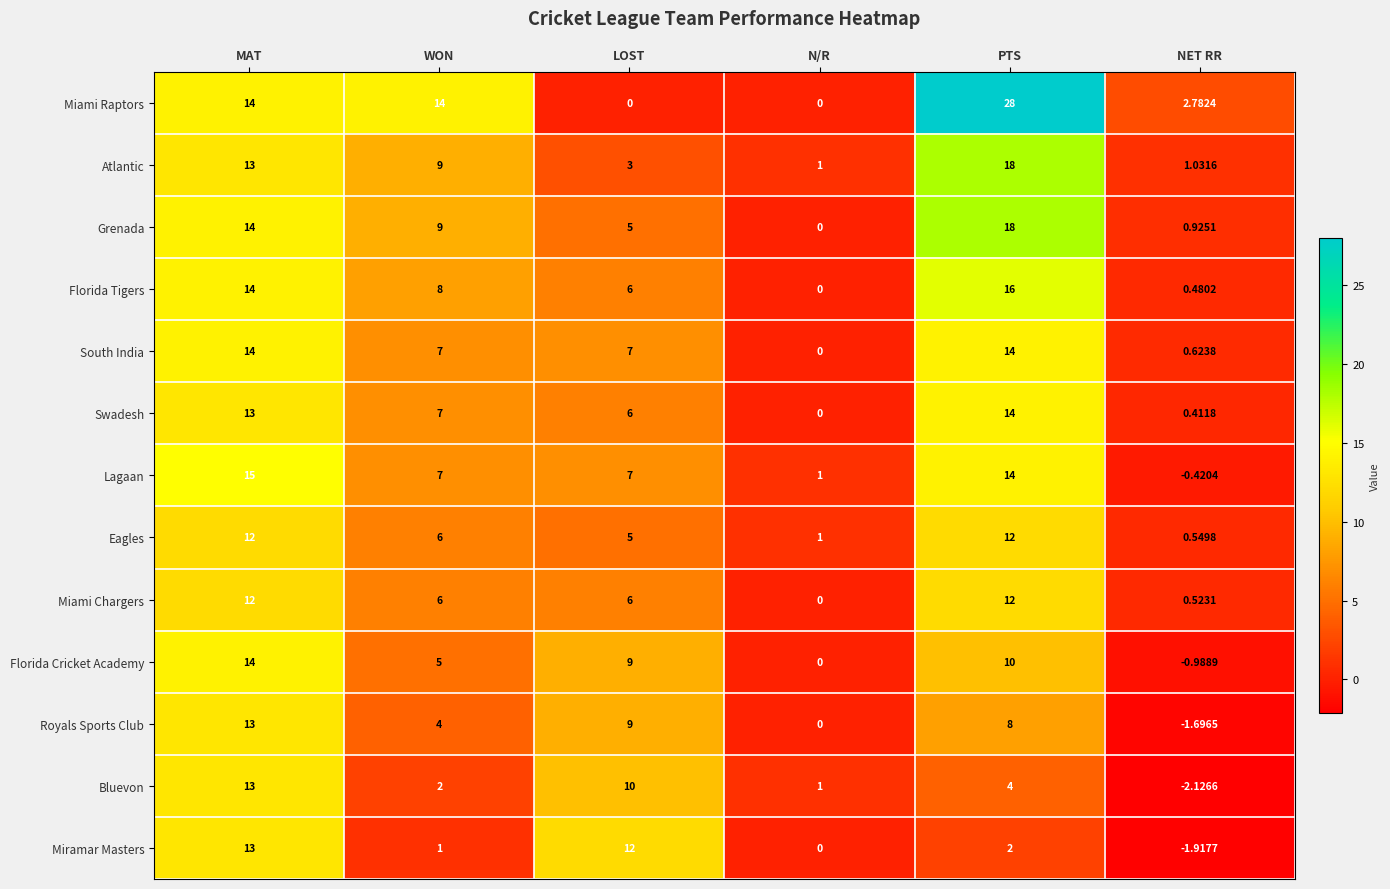

Which label corresponds to the smallest value in the chart?

NET RR